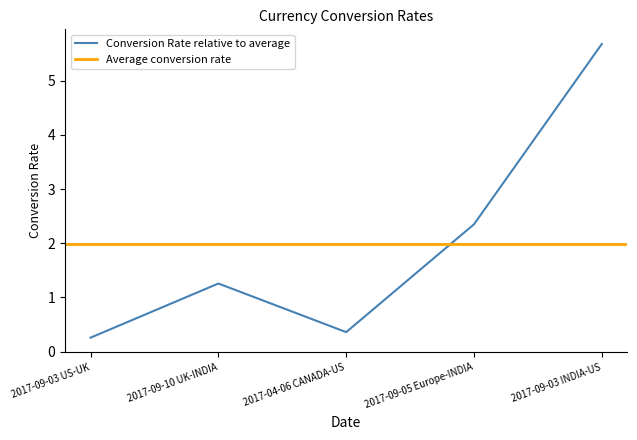

List the labels in order of value, smallest first.

2017-09-03 US-UK, 2017-04-06 CANADA-US, 2017-09-10 UK-INDIA, 2017-09-05 Europe-INDIA, 2017-09-03 INDIA-US